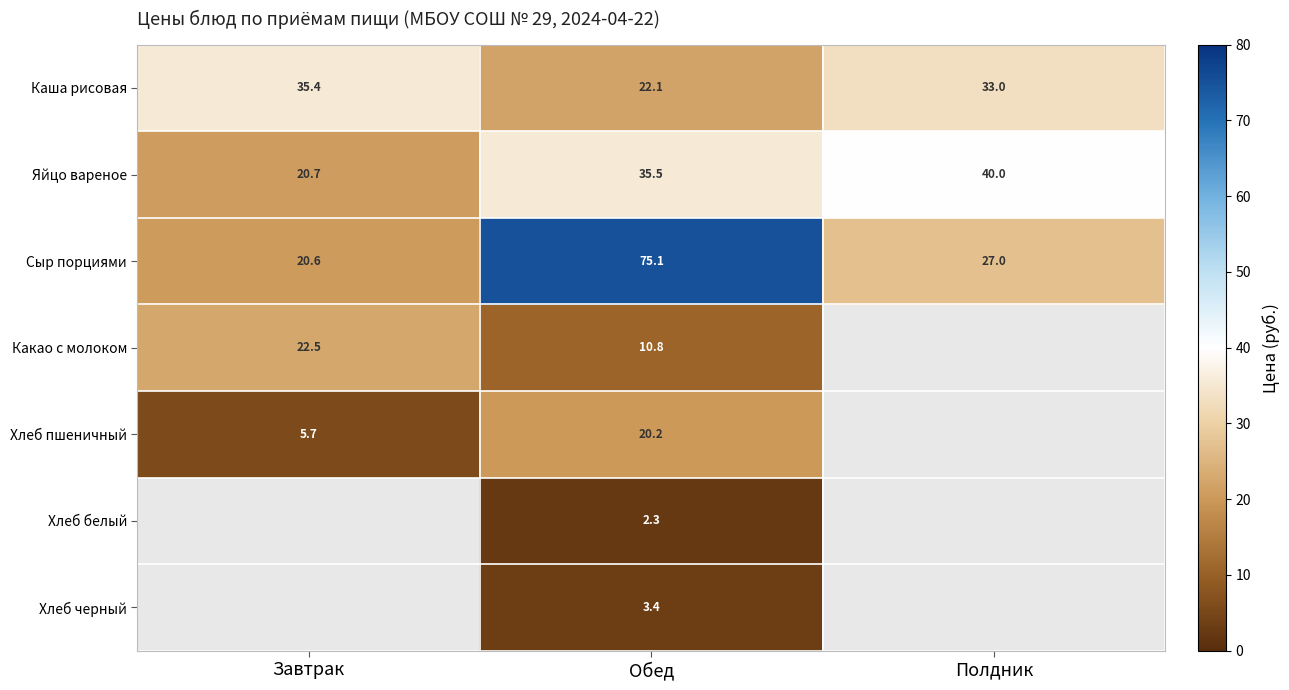

At which label is Сыр порциями closest to 47?

Полдник